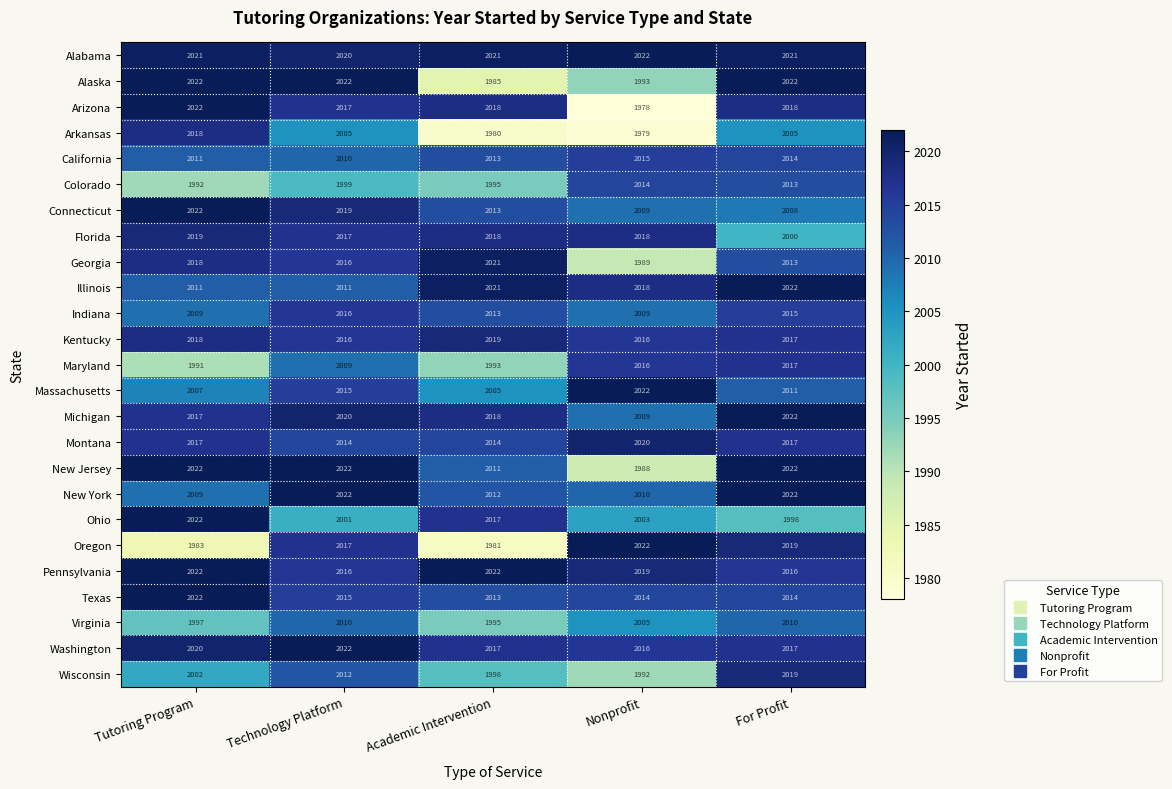

Which series has the widest spread of values?

Arizona